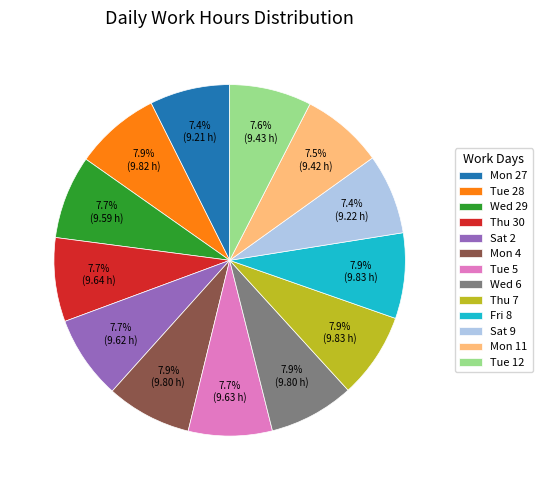

Count the number of slices in the pie.

13